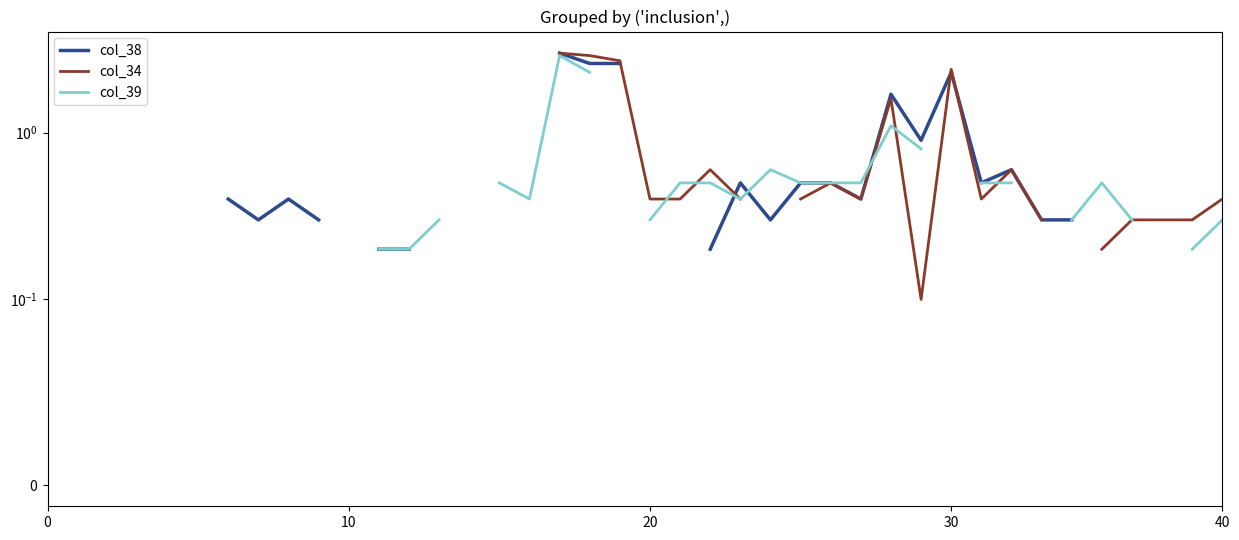

Does the chart have visible grid lines?

No